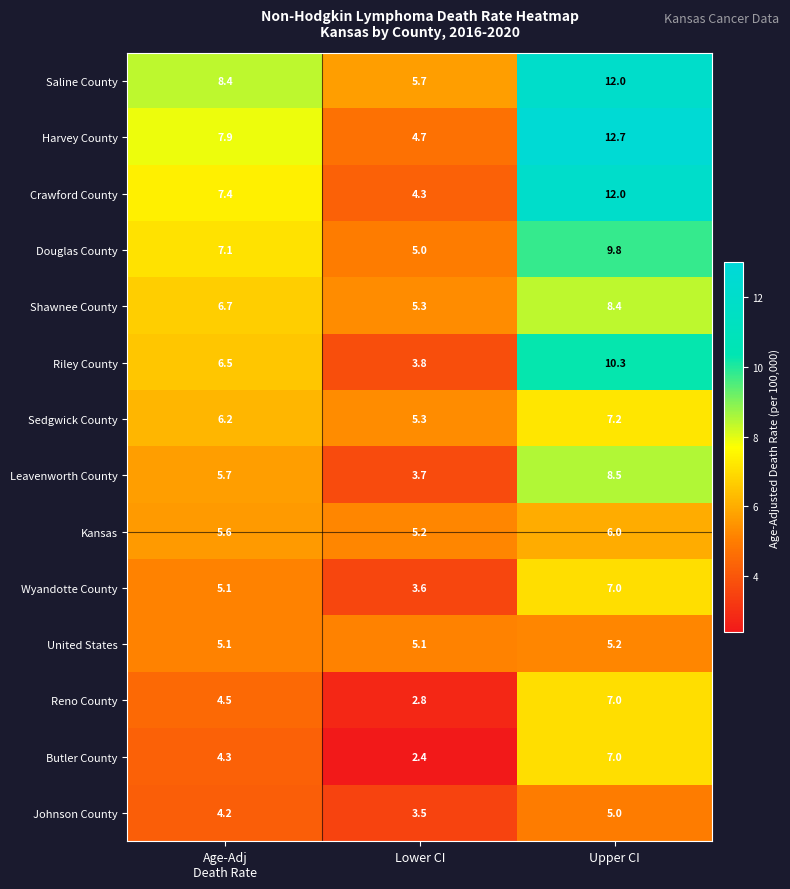

What is the maximum value shown in the chart?

12.7